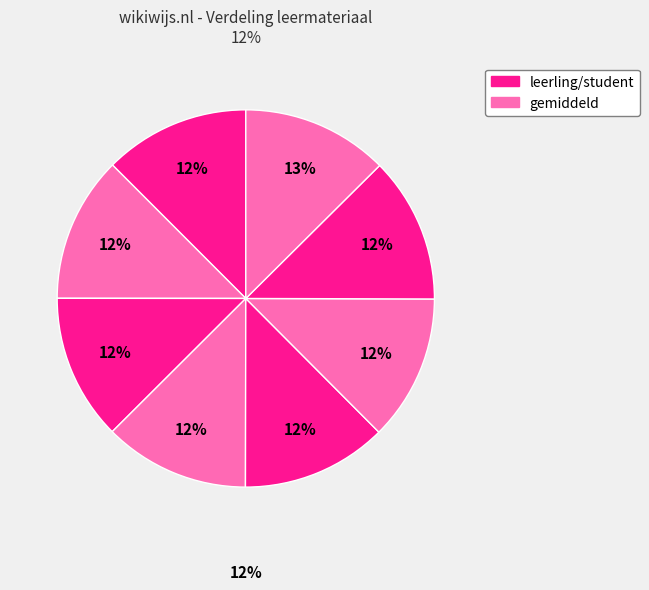

How many slices are in this pie chart?

8